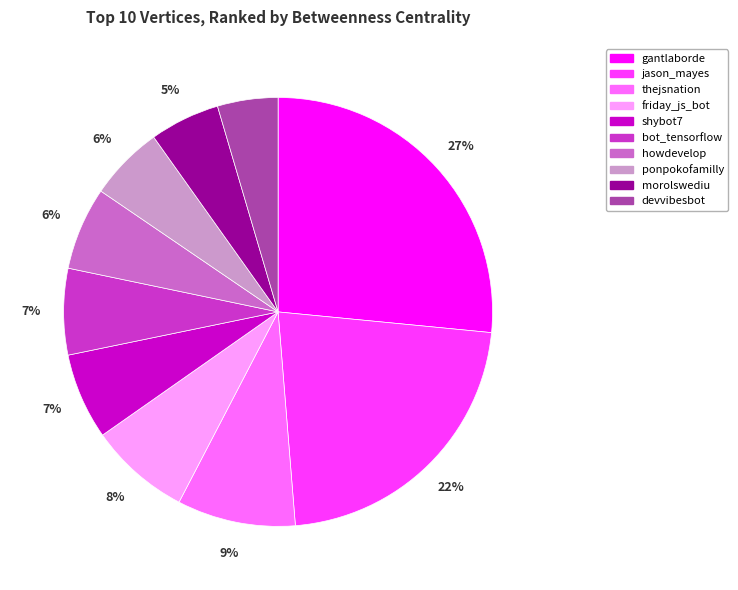

What is the largest slice in the pie chart?

gantlaborde